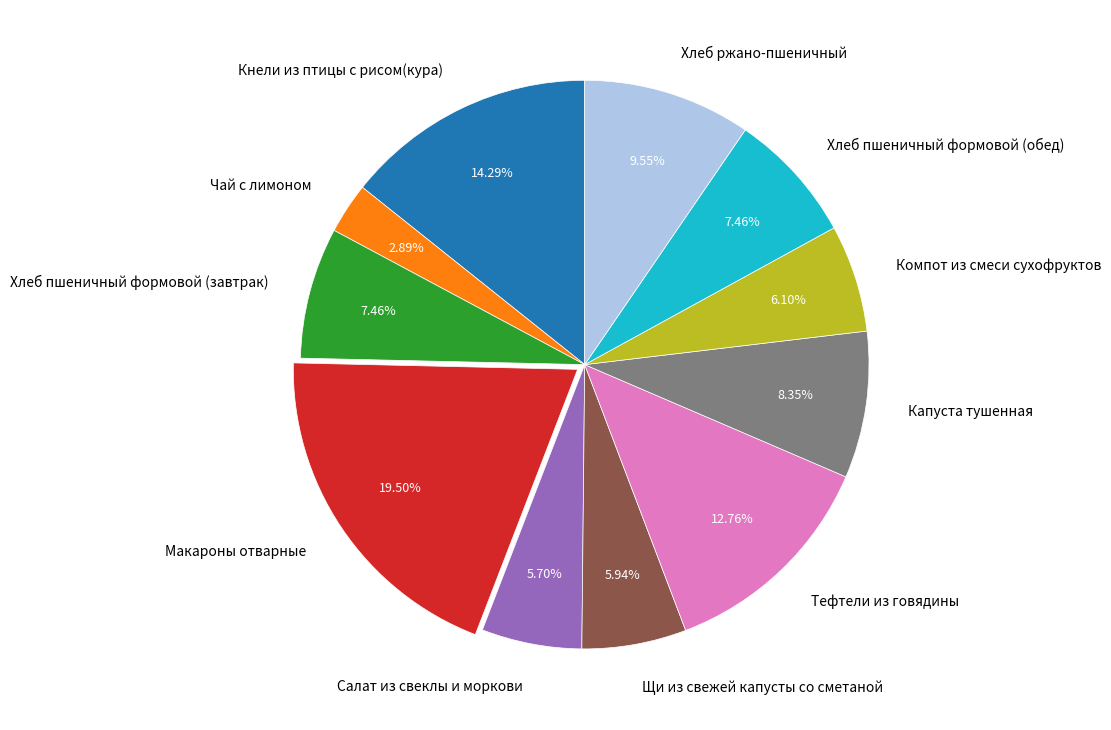

The Капуста тушенная slice represents 8% of the pie. True or false?

True